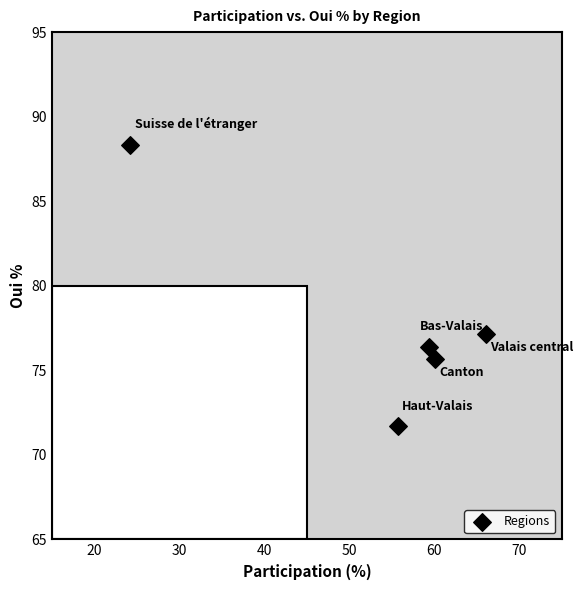

What Y value in the scatter plot is closest to 80?

77.2